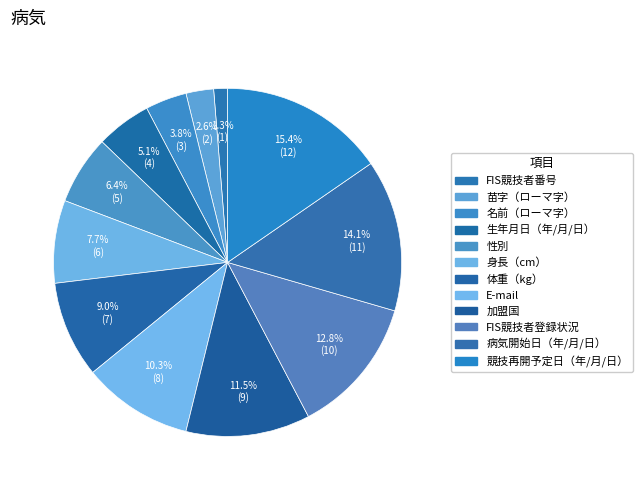

Which slice is the smallest?

FIS競技者番号